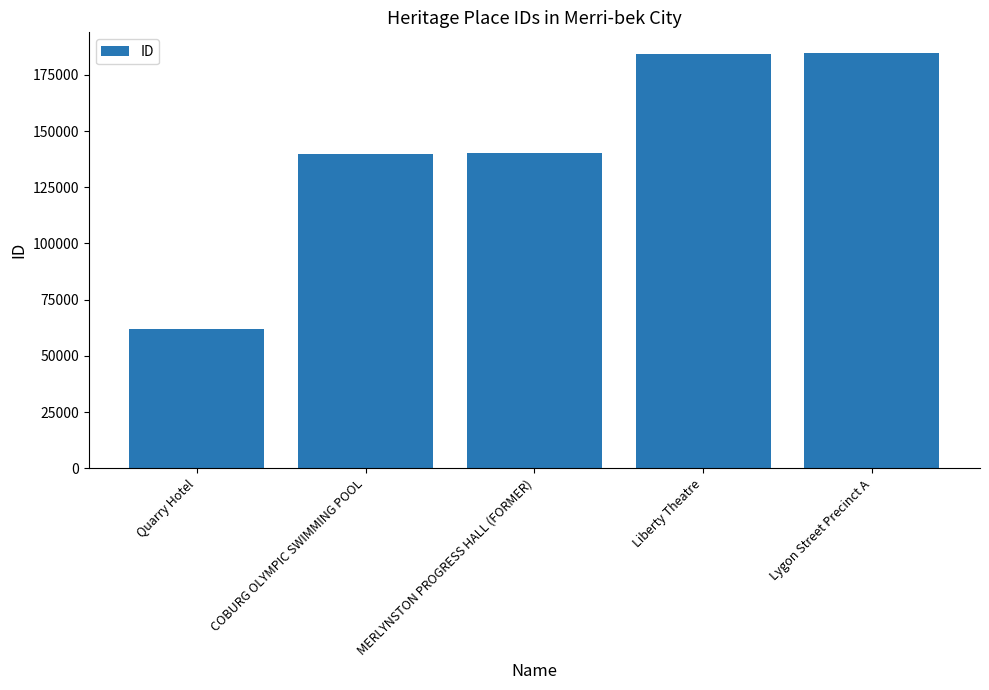

What is the change in value from COBURG OLYMPIC SWIMMING POOL to MERLYNSTON PROGRESS HALL (FORMER)?

+48